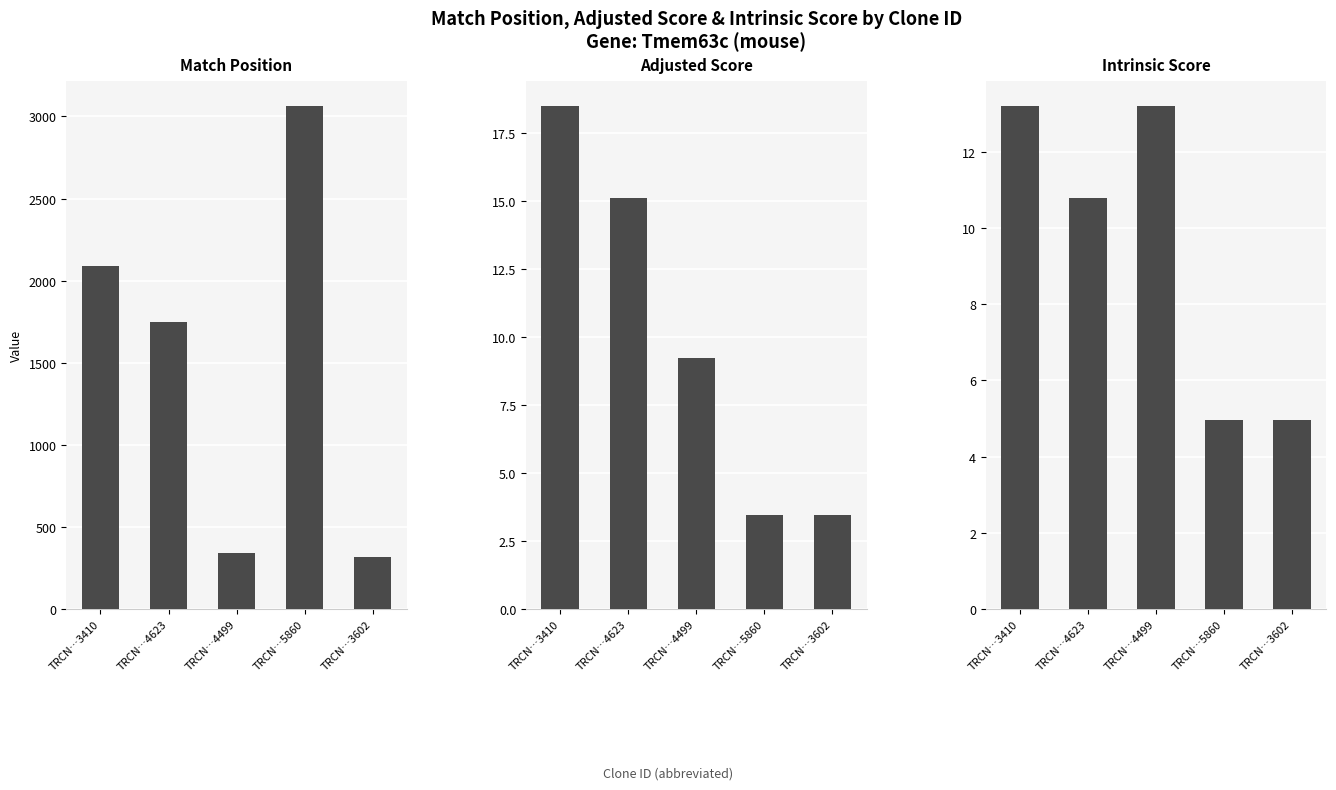

Which category has the lowest value across all series?

TRCN…5860